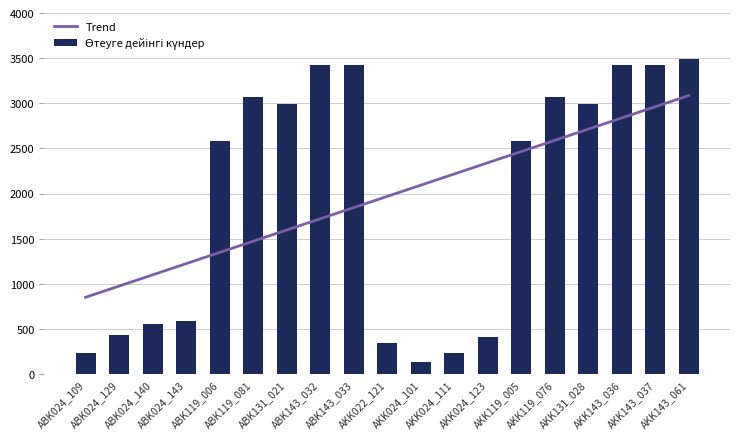

What is the label of the 8th bar from the right?

AKK024_111